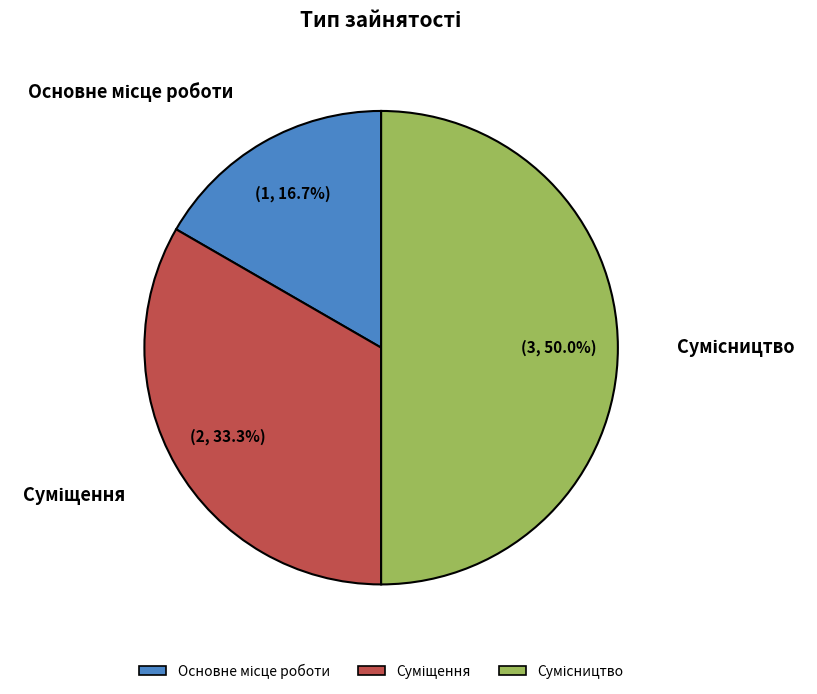

Which category has the smallest portion of the pie?

Основне місце роботи